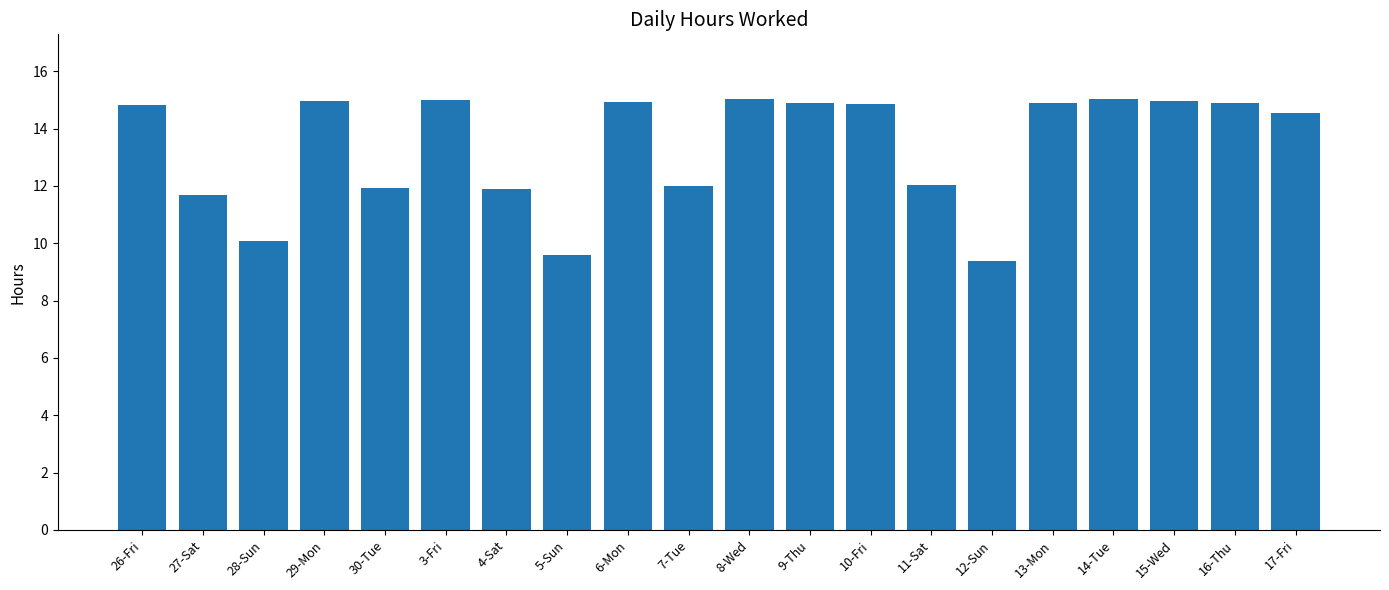

What is the average value?

13.4